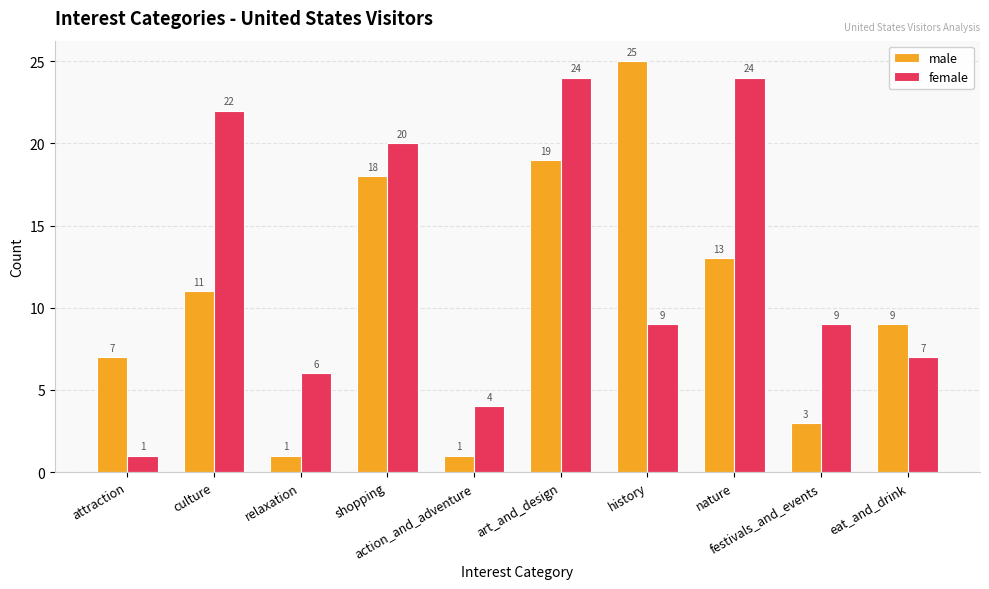

List the series in order of their peak value, lowest first.

female, male